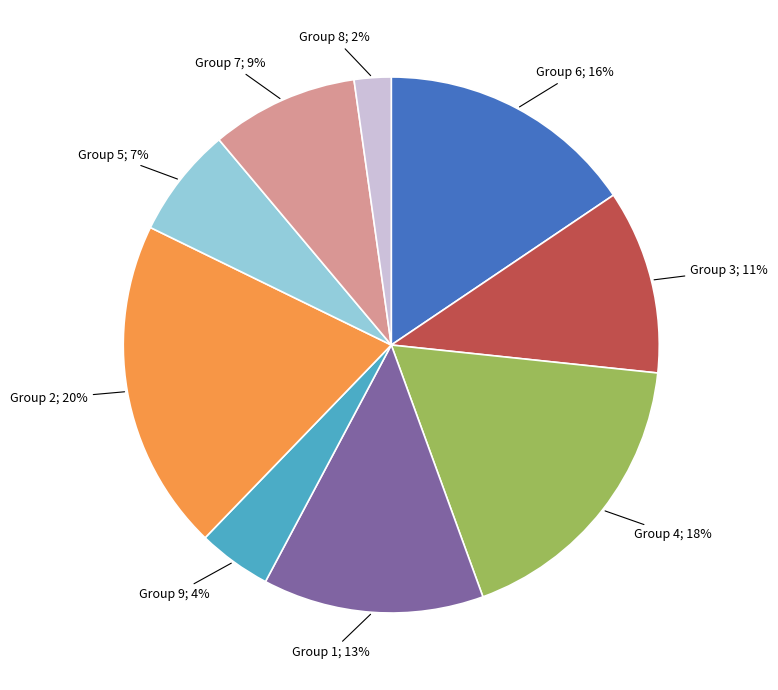

What is the smallest slice in the pie chart?

Group 8; 2%